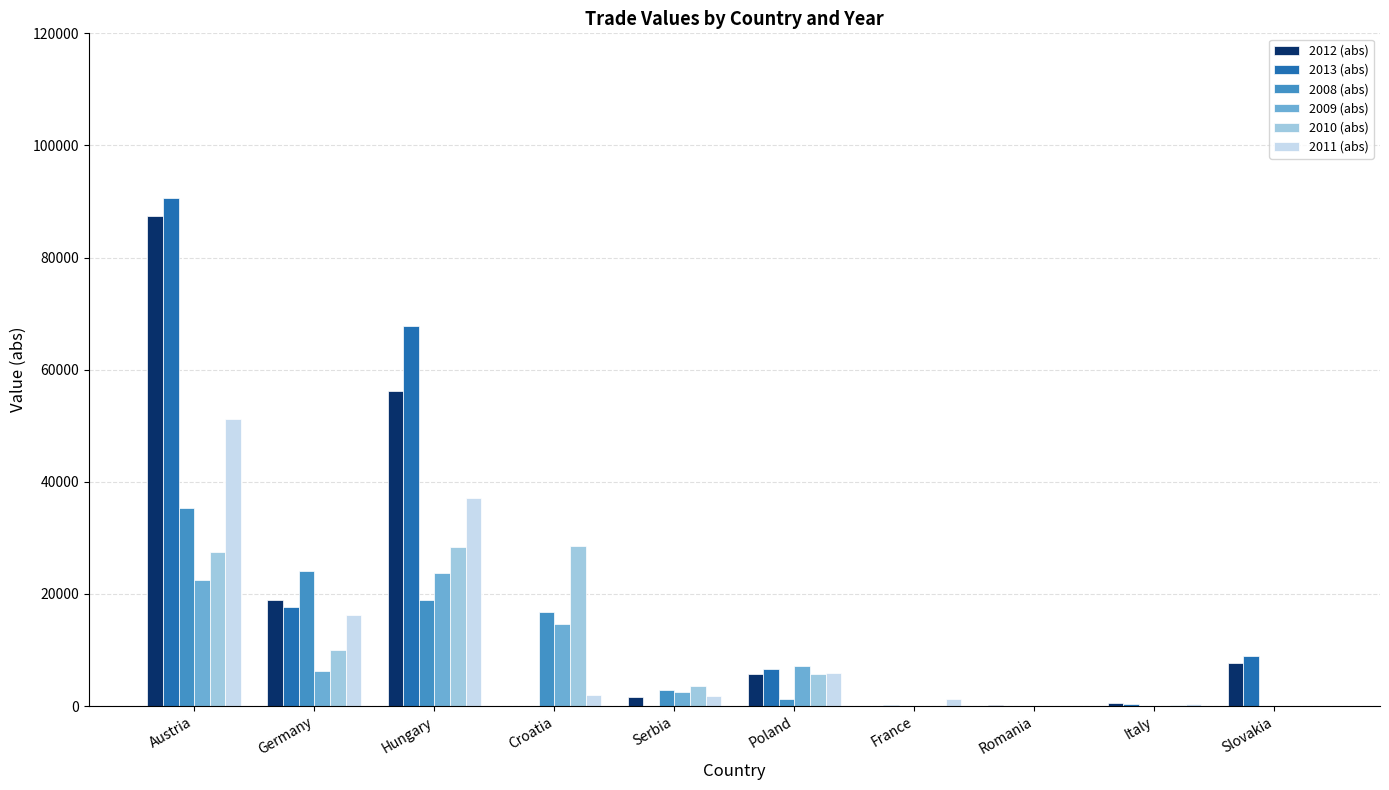

What is the difference between the 2010 (abs) values at Romania and Croatia?

28510.5